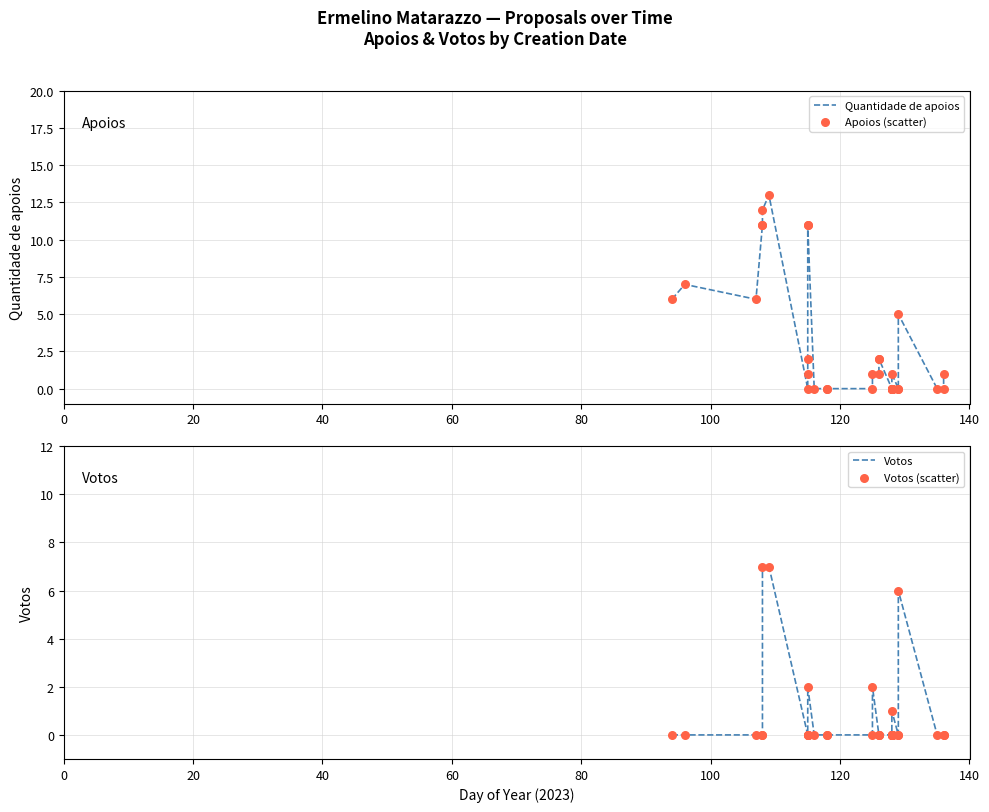

Which series reaches the maximum Y coordinate?

Quantidade de apoios